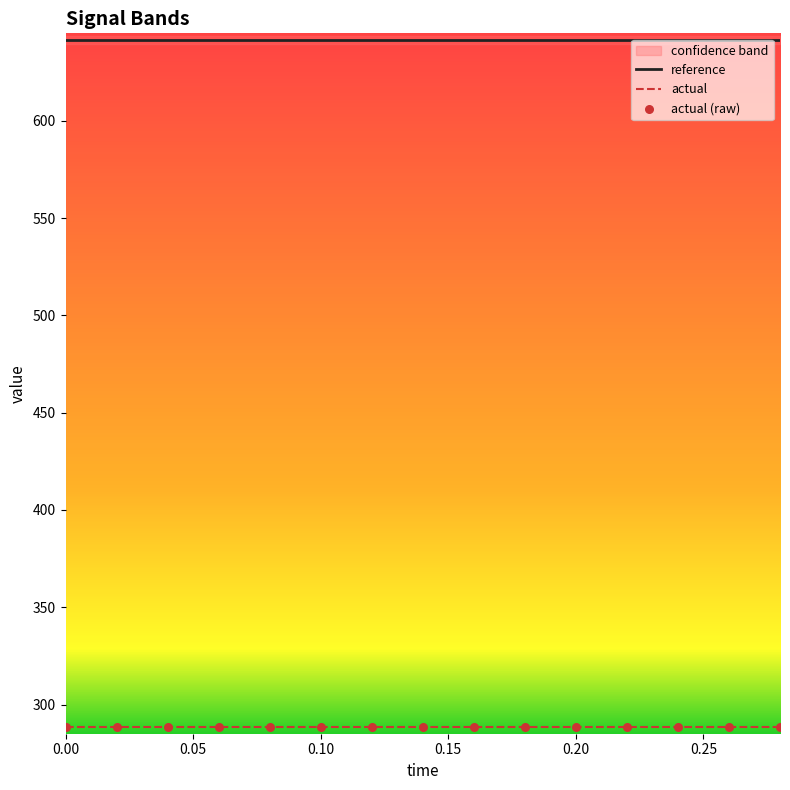

Which series contains the lowest Y value?

actual